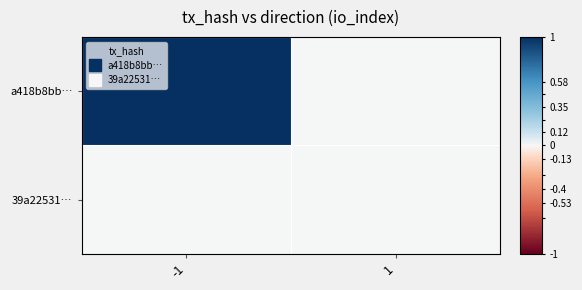

What is the spread (max minus min) of values at -1?

1